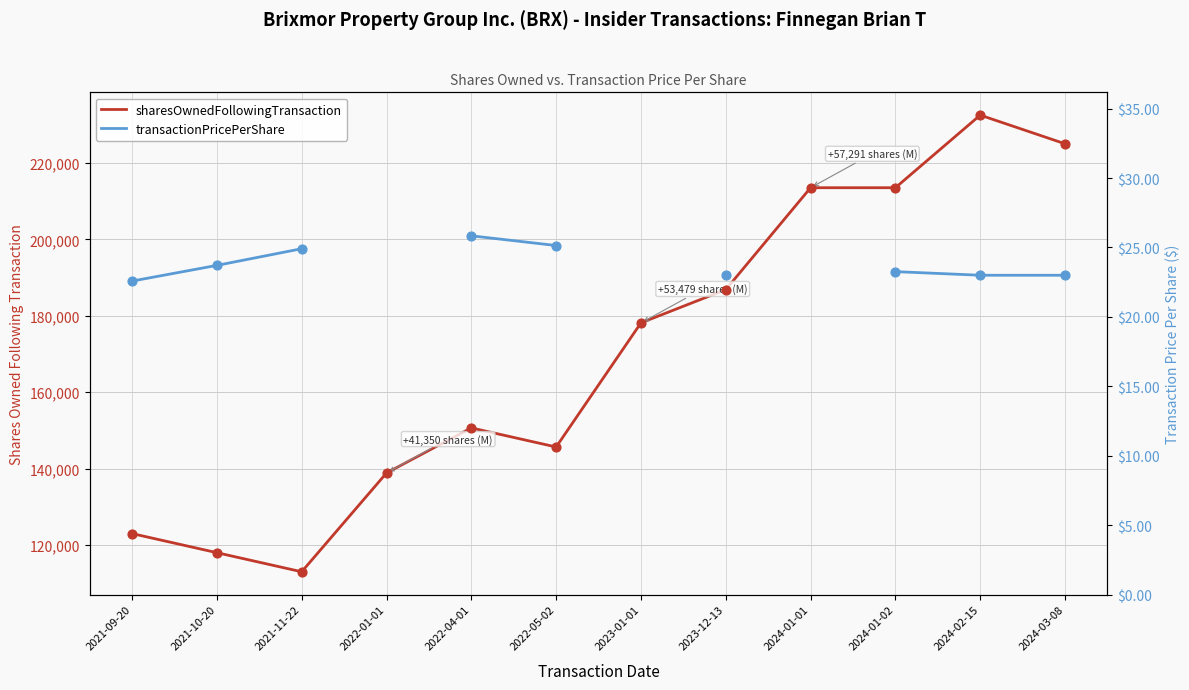

Which series has the largest total across all categories?

sharesOwnedFollowingTransaction